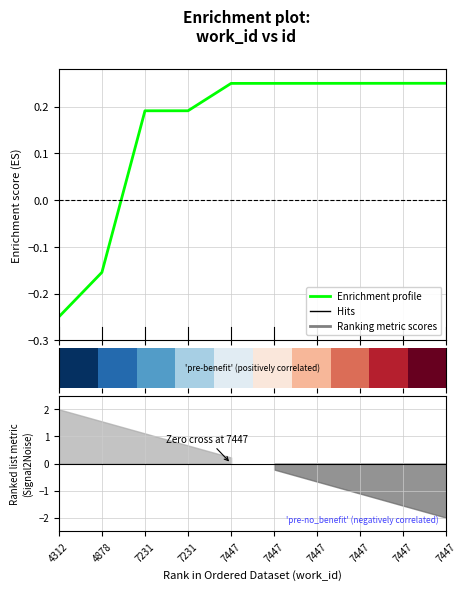

At which category does the chart reach its minimum across all series?

4312